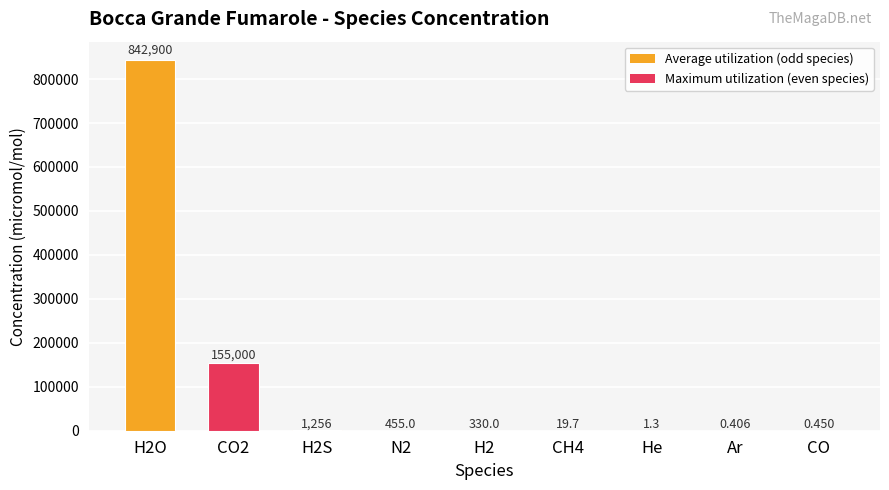

How many distinct data groups are displayed?

1